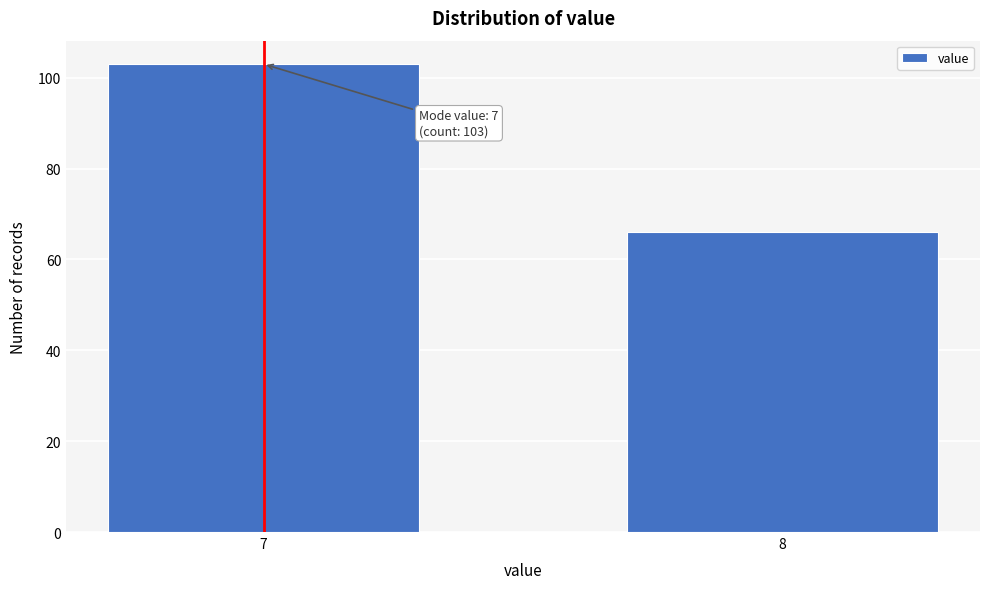

Reading left to right, what are all the values shown in this chart?

7=103	8=66